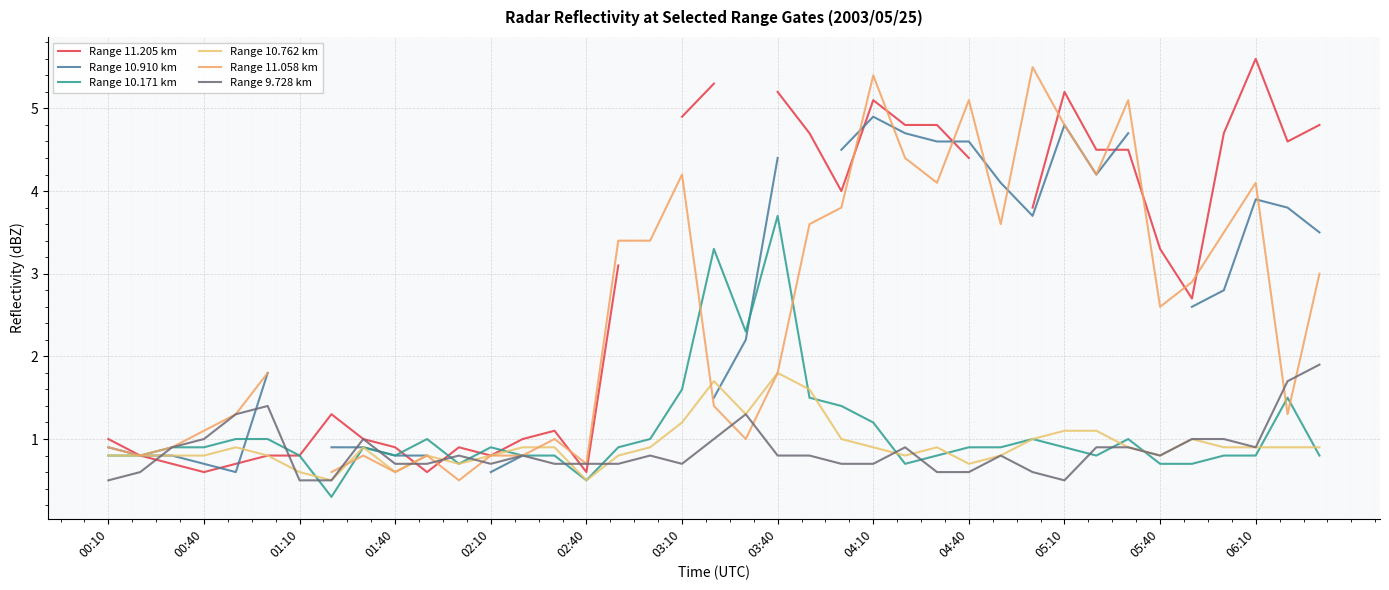

At 28, list the series in order from smallest to largest.

Range 10.762 km, Range 10.171 km, Range 11.205 km, Range 9.728 km, Range 11.058 km, Range 10.910 km